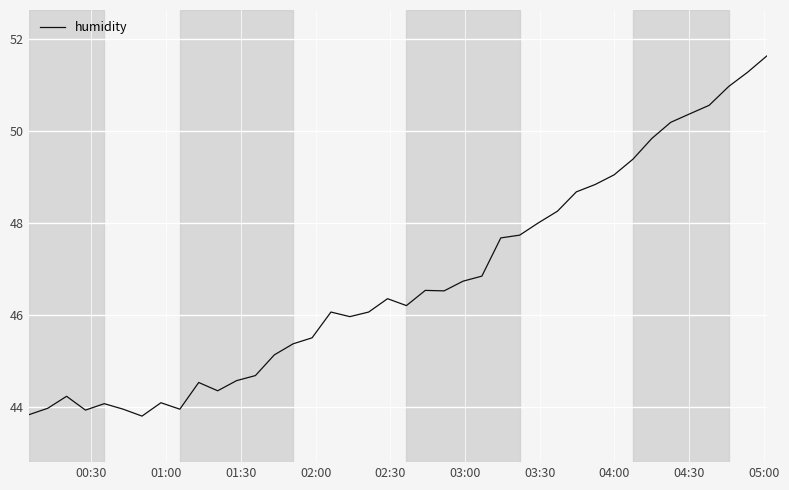

What is the difference between the maximum and minimum values?

7.8